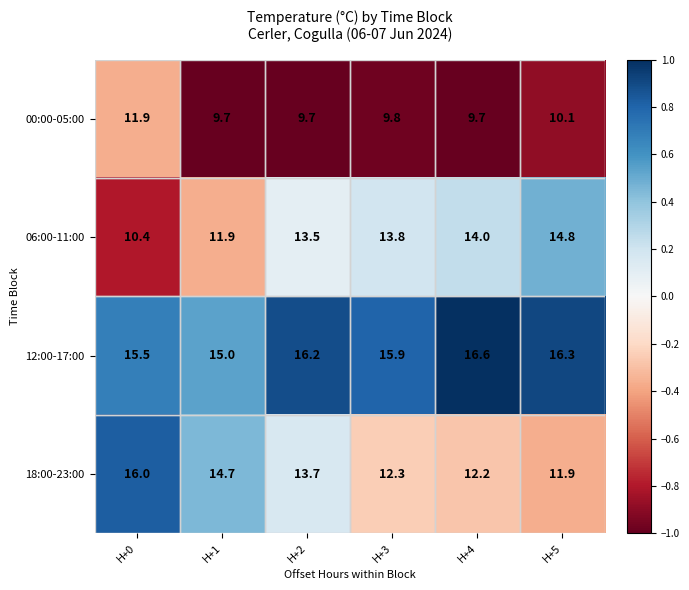

What is the sum of the 18:00-23:00 values at H+2 and H+4?

25.9